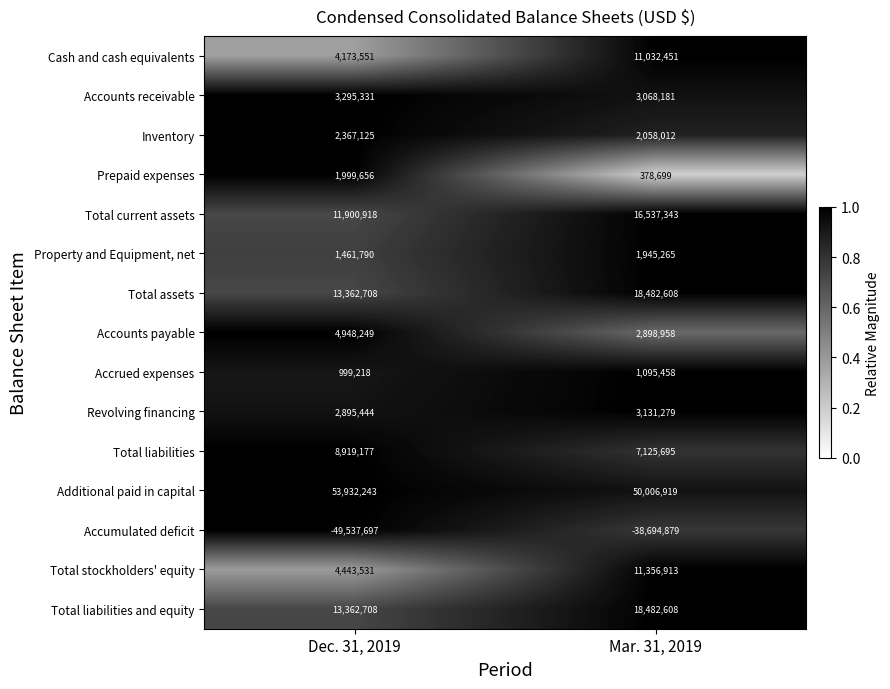

What is the difference between the Total assets values at Mar. 31, 2019 and Dec. 31, 2019?

5119900